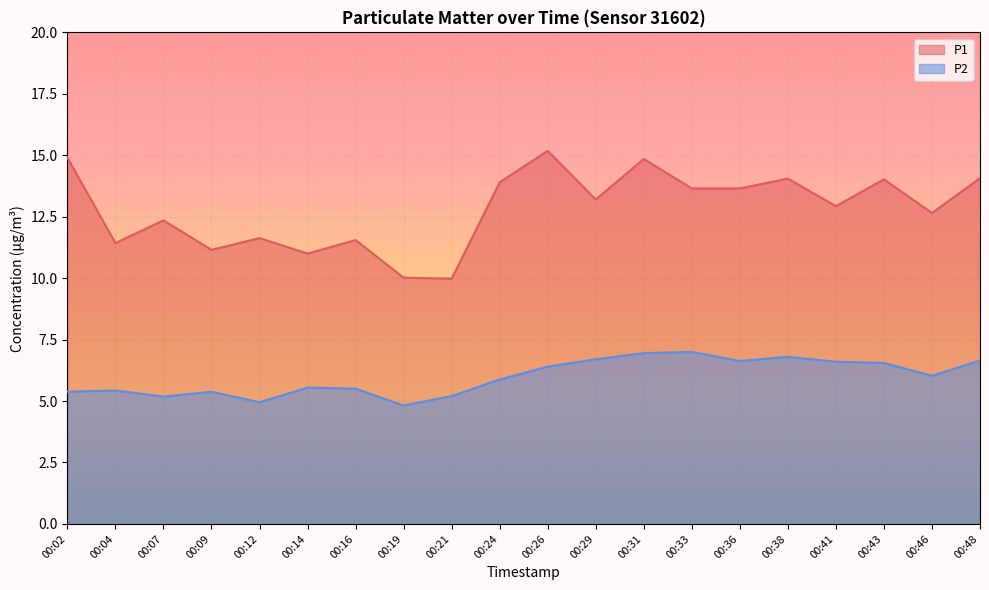

Which category has the highest value across all series?

00:26